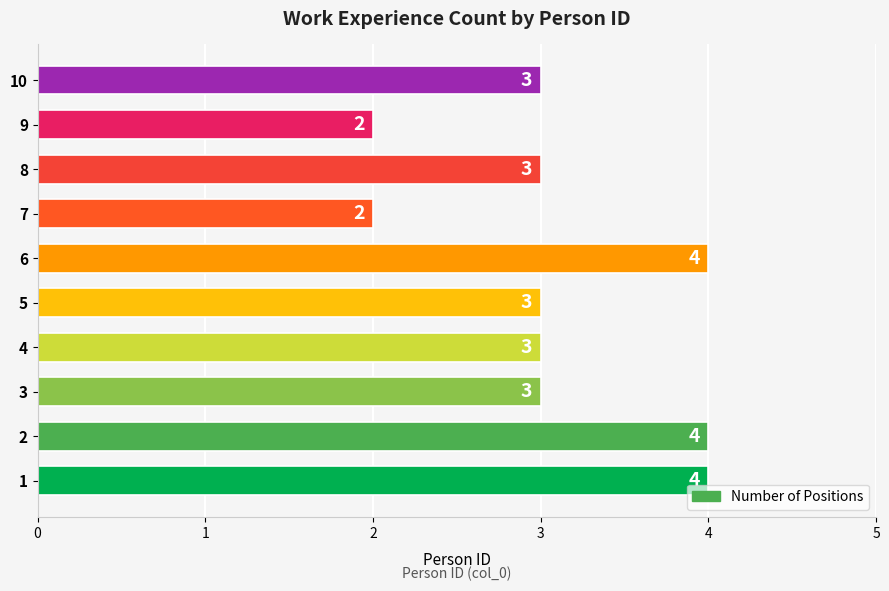

What is the approximate value at 8?

3